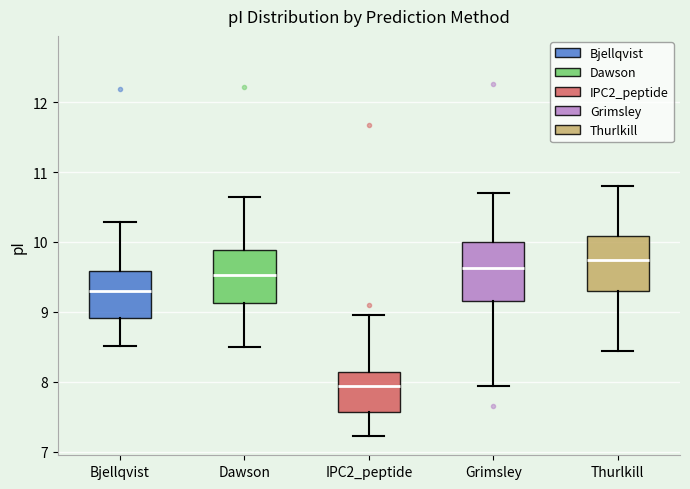

Reading left to right, read every box against the y-axis: the position of its median line, the range the box covers, and the ends of its whiskers. The values are not printed on the chart, so give them approximately, as read against the axis.

Bjellqvist: median 9.3, box 8.9 to 9.6, whiskers 8.5 to 10.3
Dawson: median 9.5, box 9.1 to 9.9, whiskers 8.5 to 10.6
IPC2_peptide: median 7.9, box 7.6 to 8.1, whiskers 7.2 to 9.0
Grimsley: median 9.6, box 9.2 to 10.0, whiskers 7.9 to 10.7
Thurlkill: median 9.7, box 9.3 to 10.1, whiskers 8.4 to 10.8